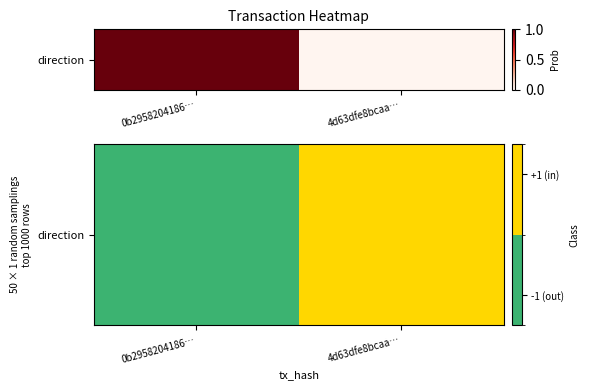

List the labels in order of value, smallest first.

0b2958204186…, 4d63dfe8bcaa…